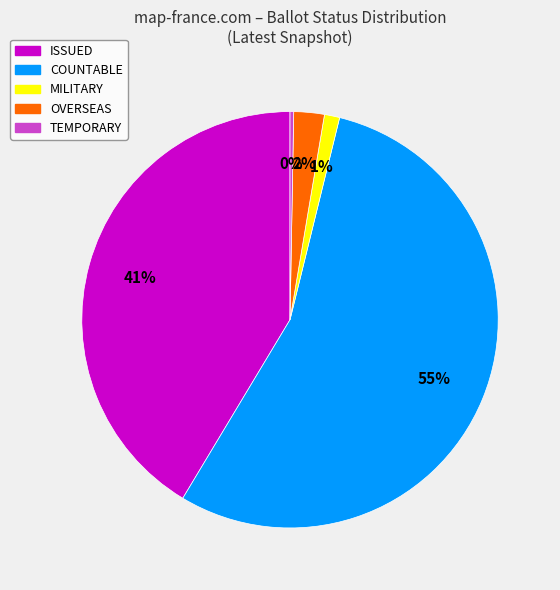

Does any single category account for the majority?

Yes